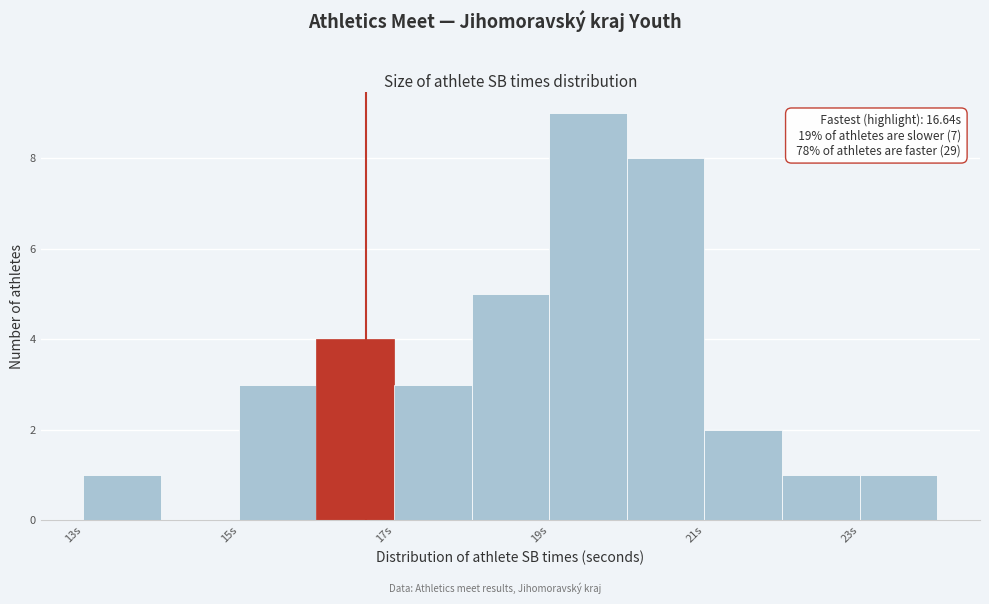

Which range on the x-axis has the tallest bar?

19 to 20